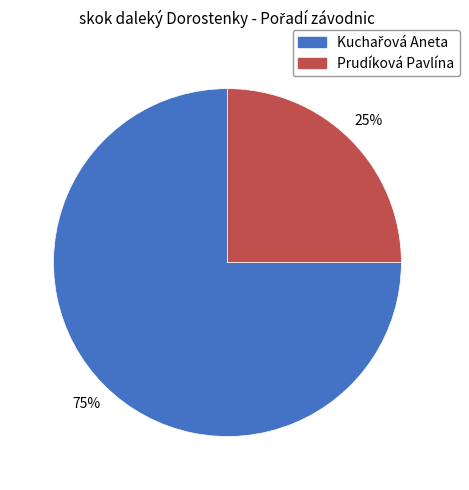

To the nearest percent, what is the difference between the largest and smallest slice percentages?

50%